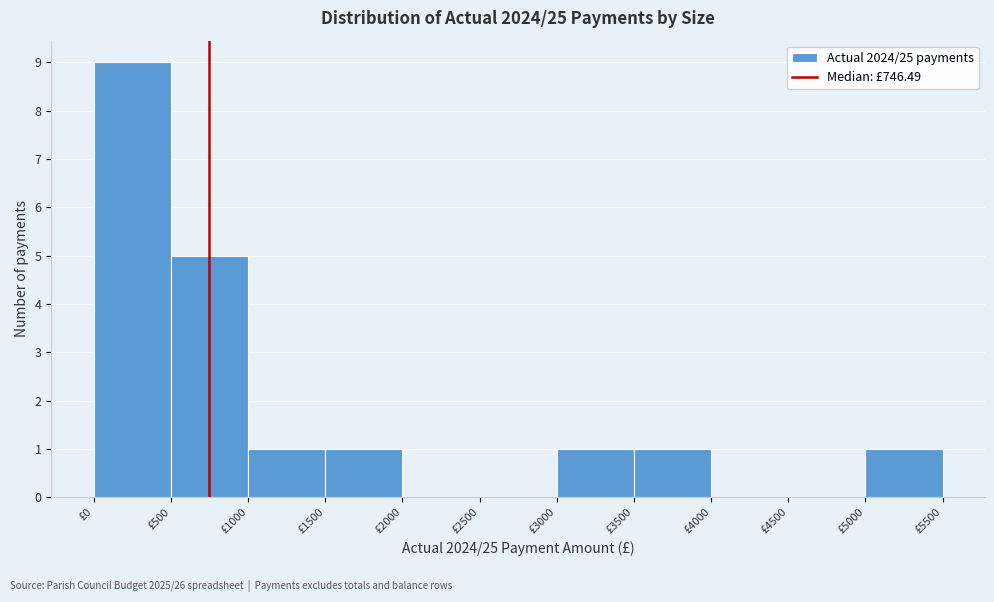

Which range on the x-axis has the tallest bar?

0 to 500